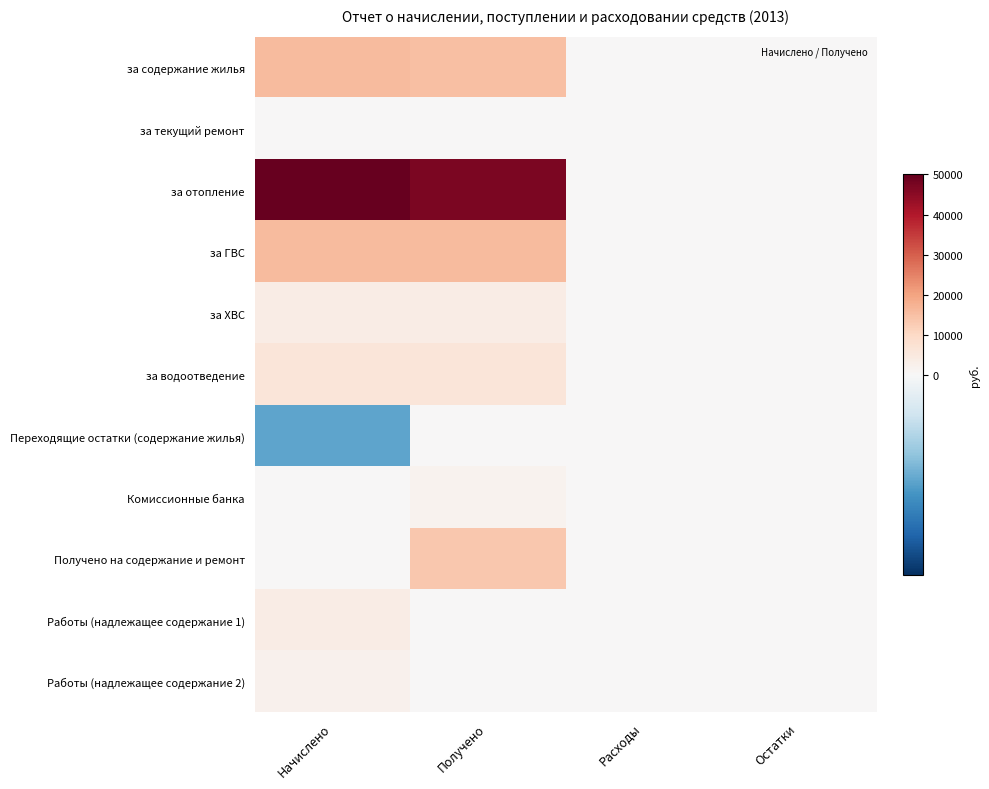

At how many categories does at least one series exceed 4140?

2